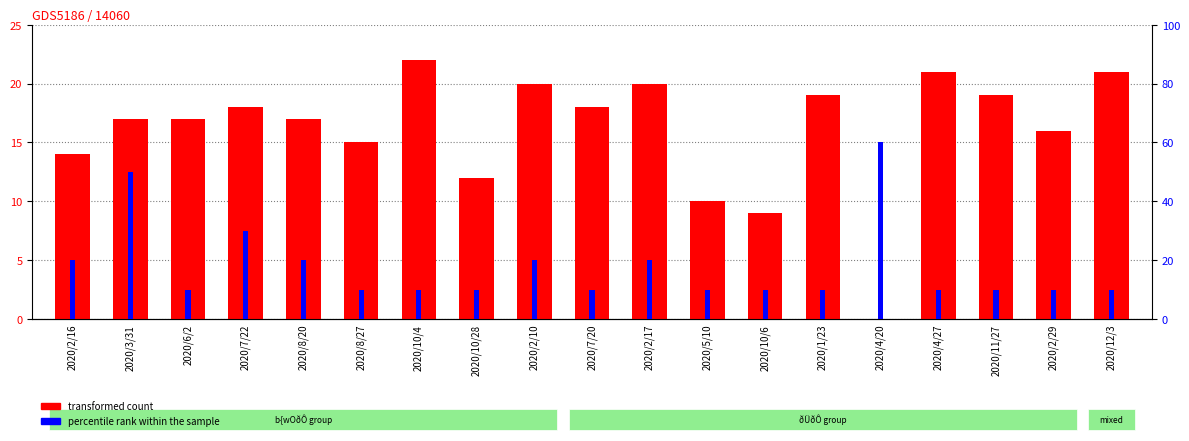

What position from the right is 2020/1/23?

6